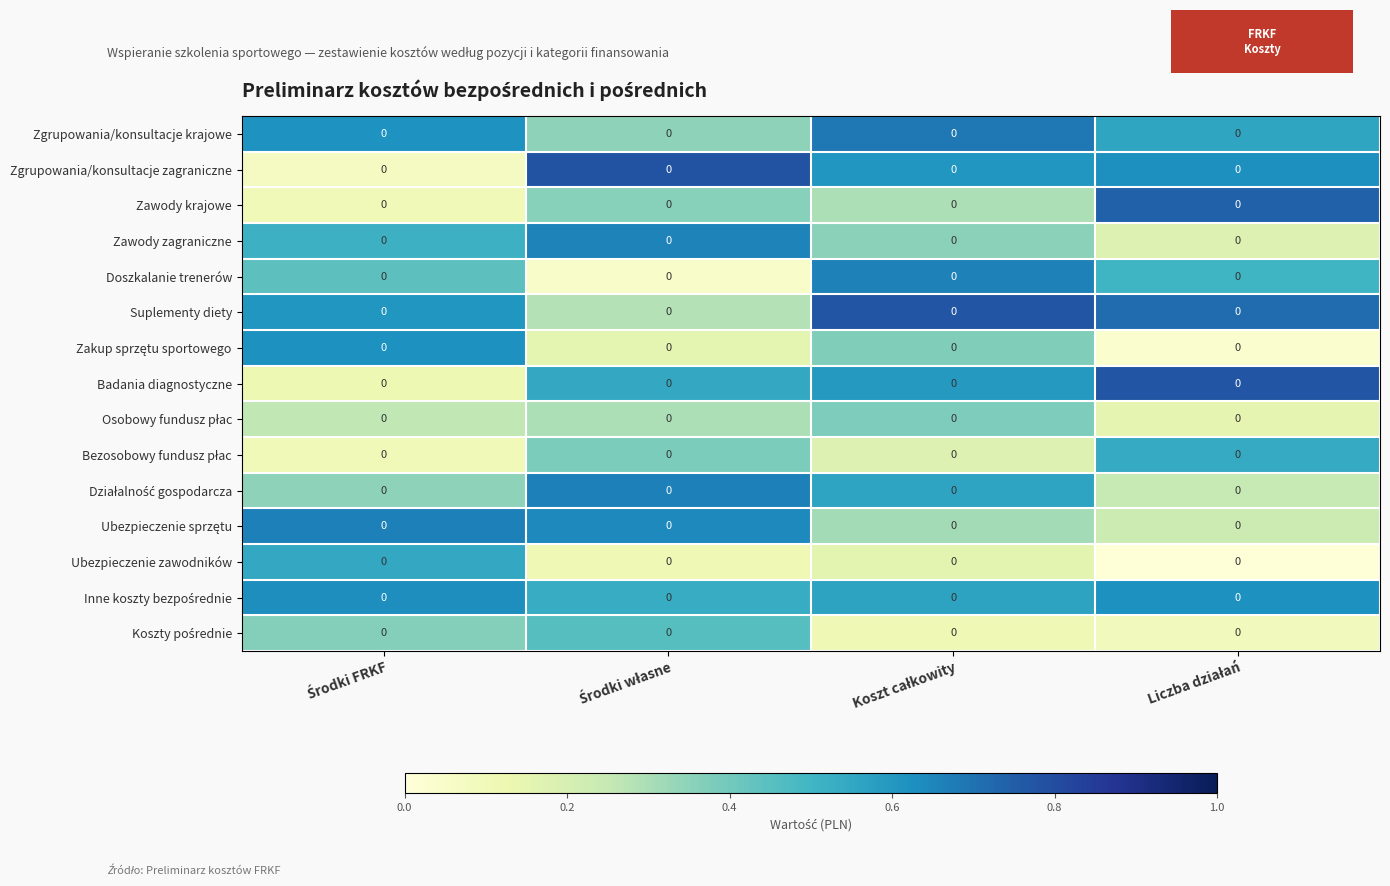

Count the Badania diagnostyczne values in the range 0 to 1.

4